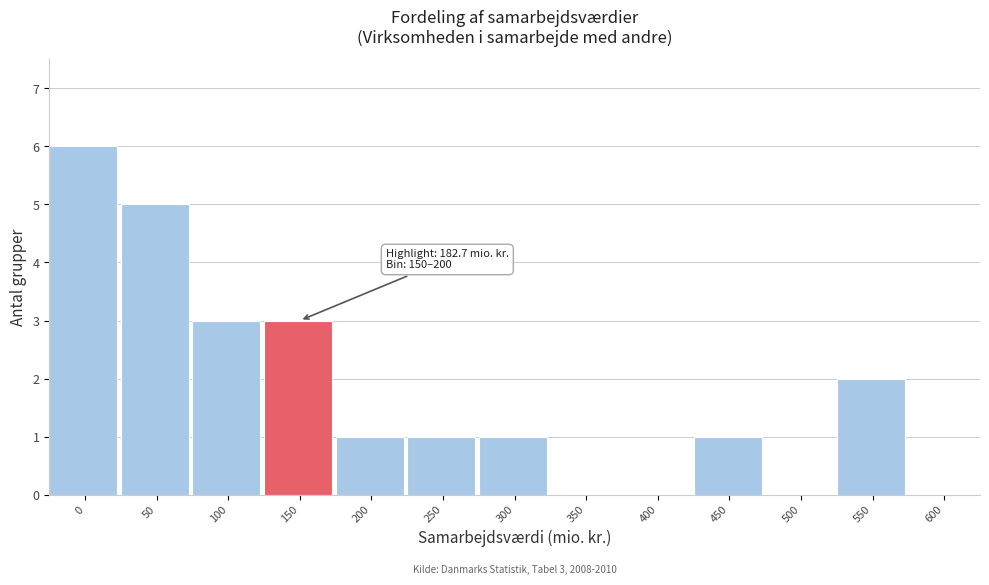

Reading left to right, extract all data points from this chart.

0=6	50=5	100=3	150=3	200=1	250=1	300=1	350=0	400=0	450=1	500=0	550=2	600=0